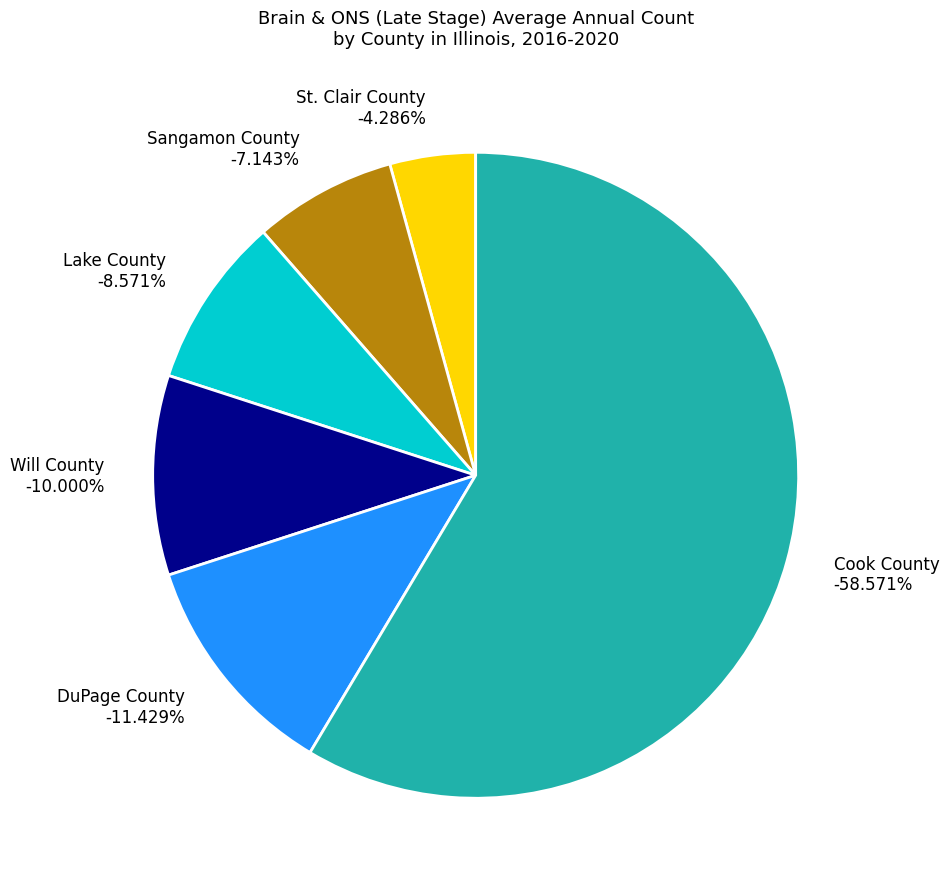

What is the largest slice in the pie chart?

Cook County